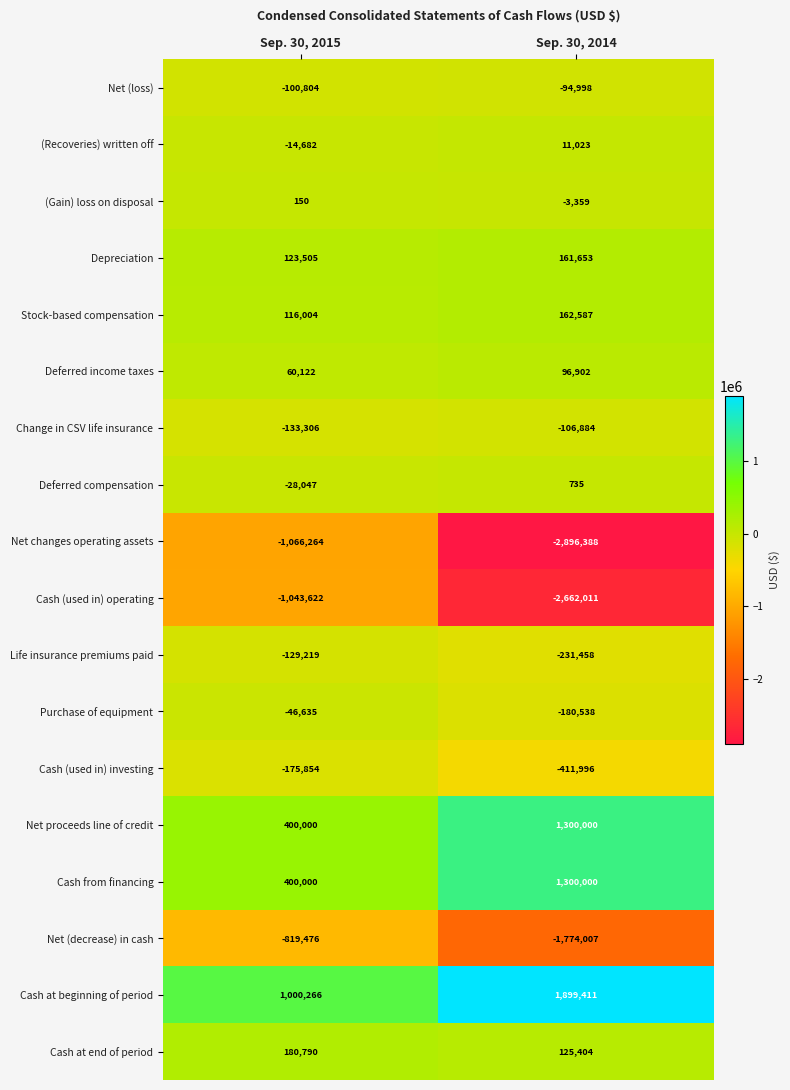

What is the average value of the Cash (used in) operating series?

-1852816